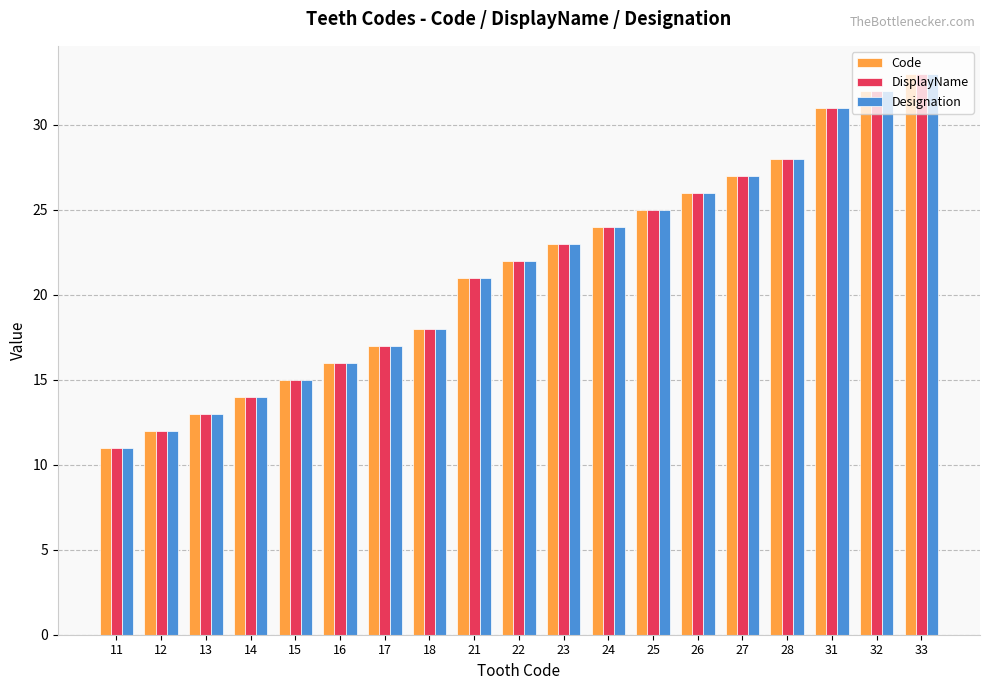

Are the bars grouped side by side (vs. stacked)?

Yes